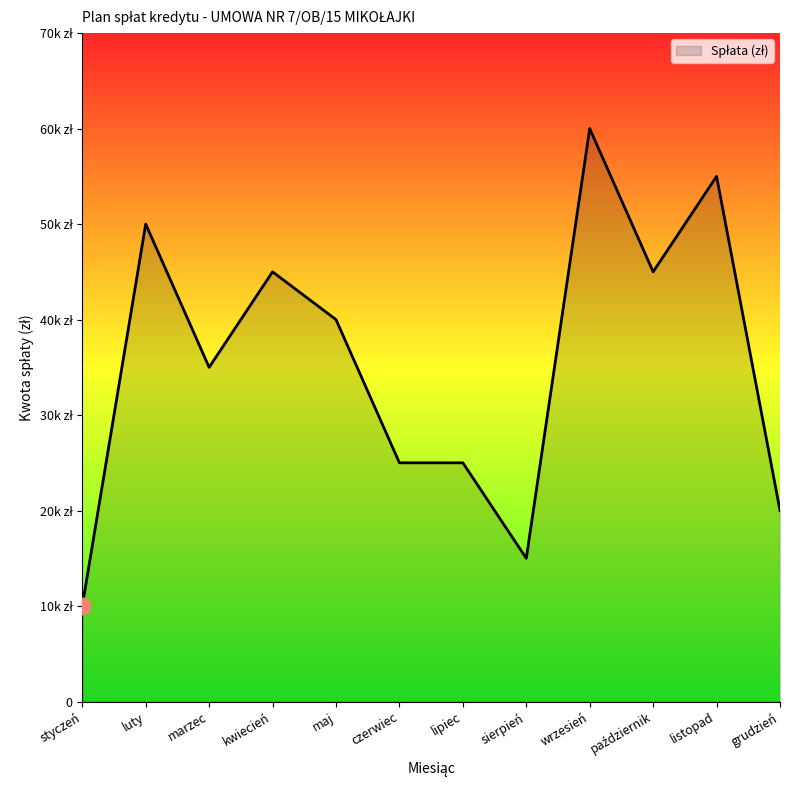

Read the value at kwiecień.

45000